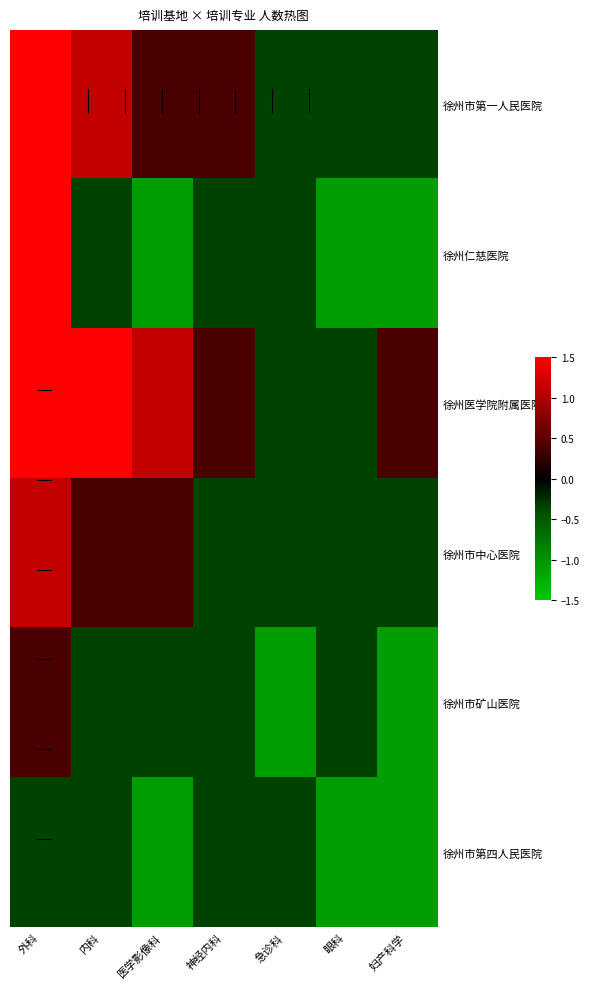

Which label corresponds to the smallest value in the chart?

医学影像科